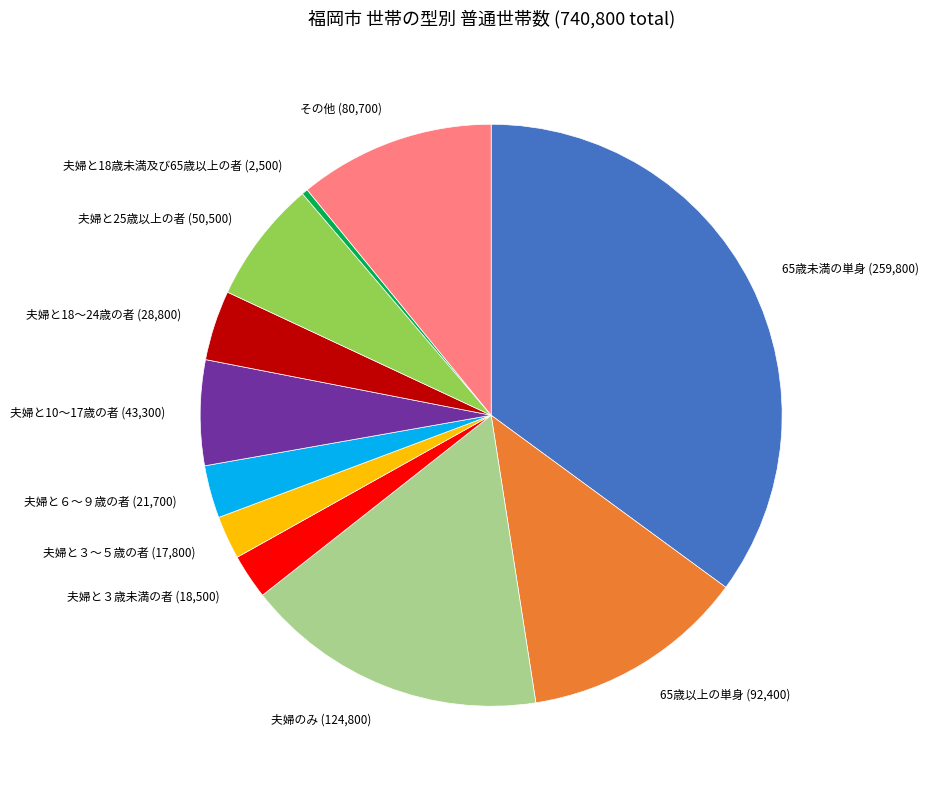

Approximately how many times larger is the value at 夫婦と18～24歳の者 compared to 65歳未満の単身?

0.1